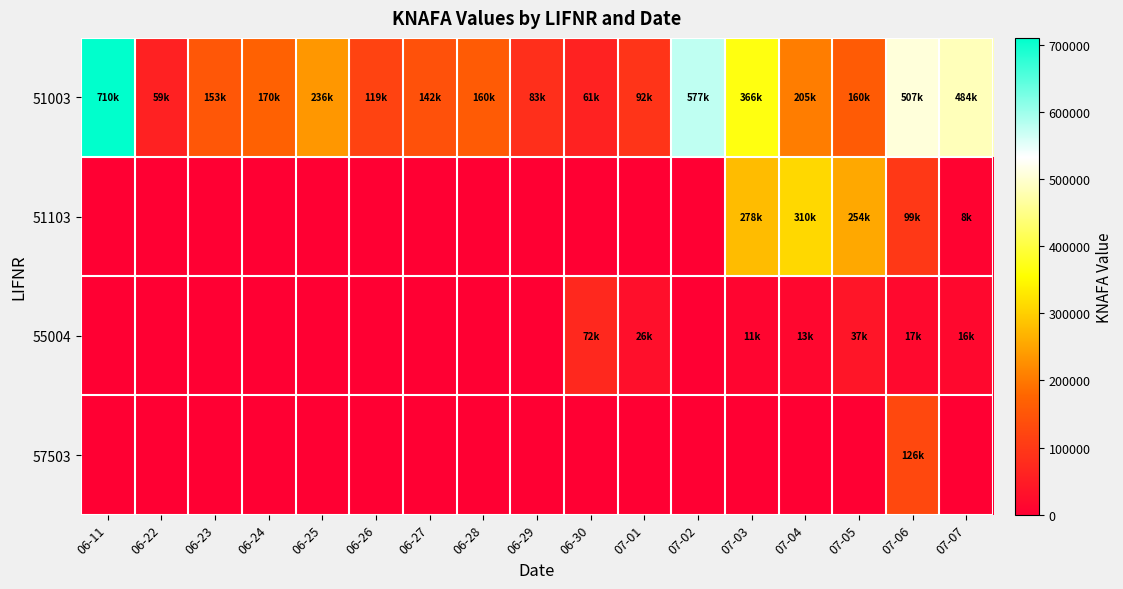

Rank the series at 06-22 from highest to lowest value.

51003, 51103, 55004, 57503